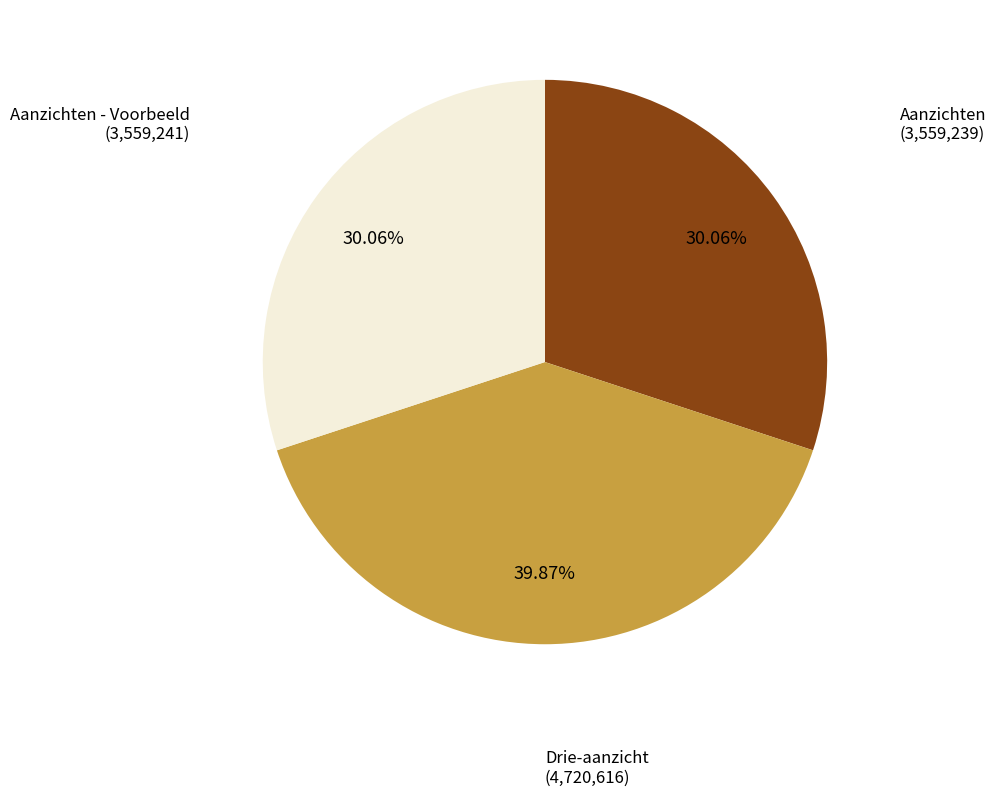

True or false: Aanzichten accounts for 22% of the total.

False